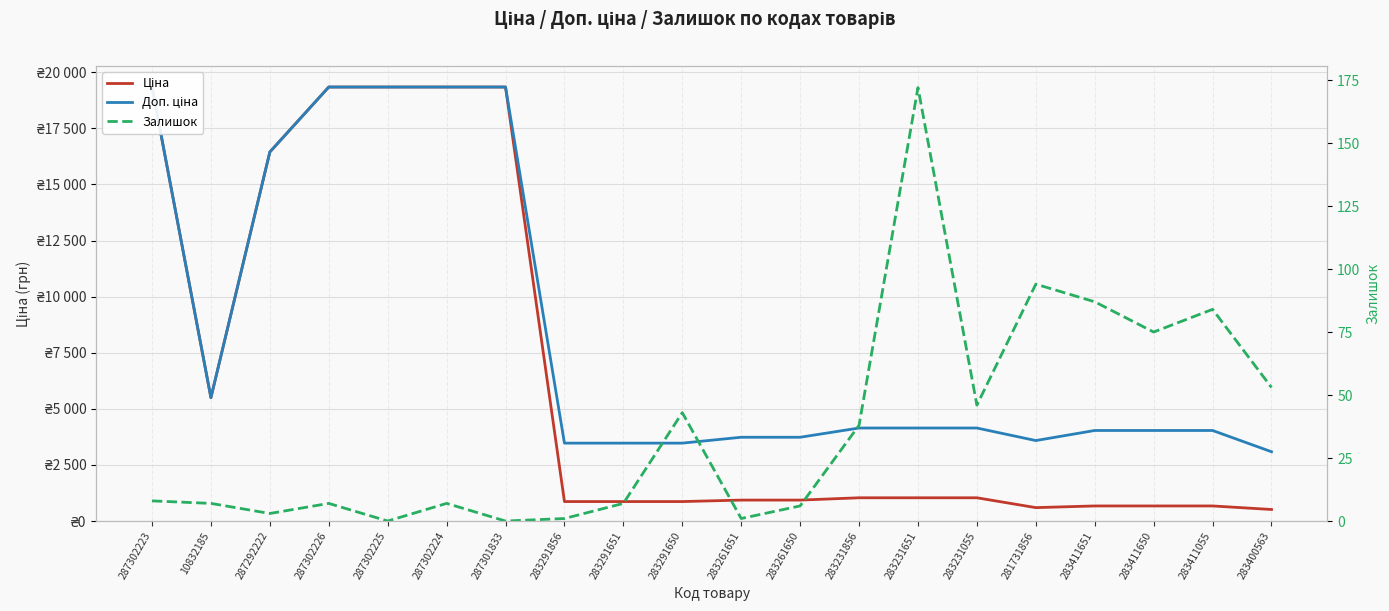

True or false: Ціна and Залишок cross at least once.

False